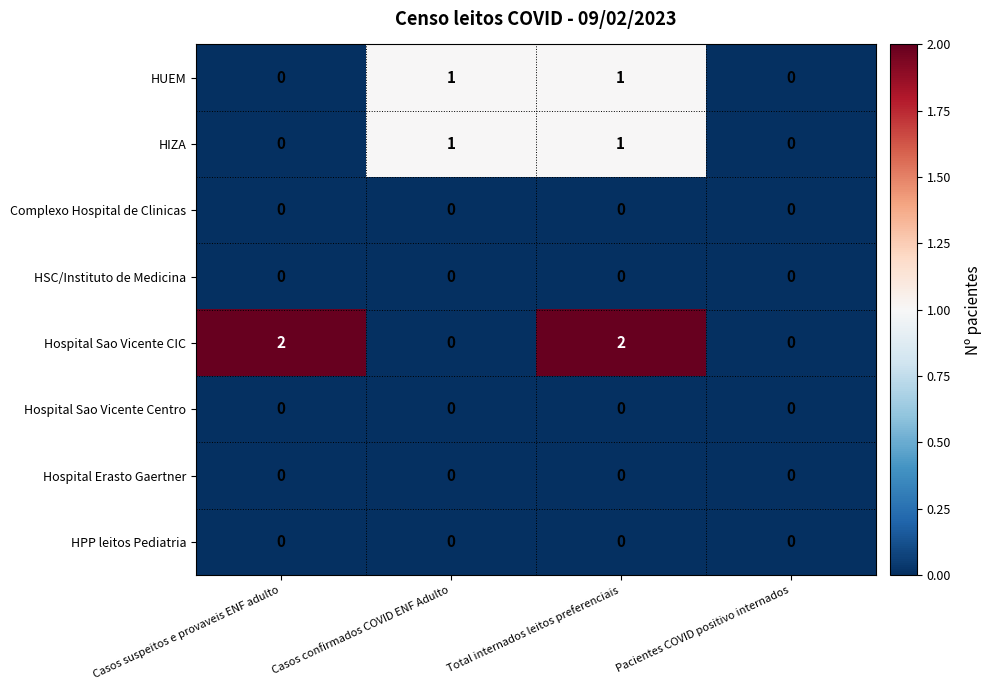

Is it true that Hospital Sao Vicente CIC equals 0 at Pacientes COVID positivo internados?

True